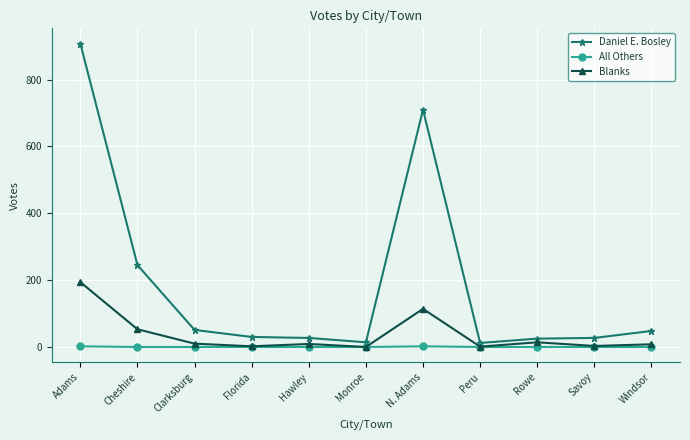

The value of Daniel E. Bosley at Windsor is 48. True or false?

True